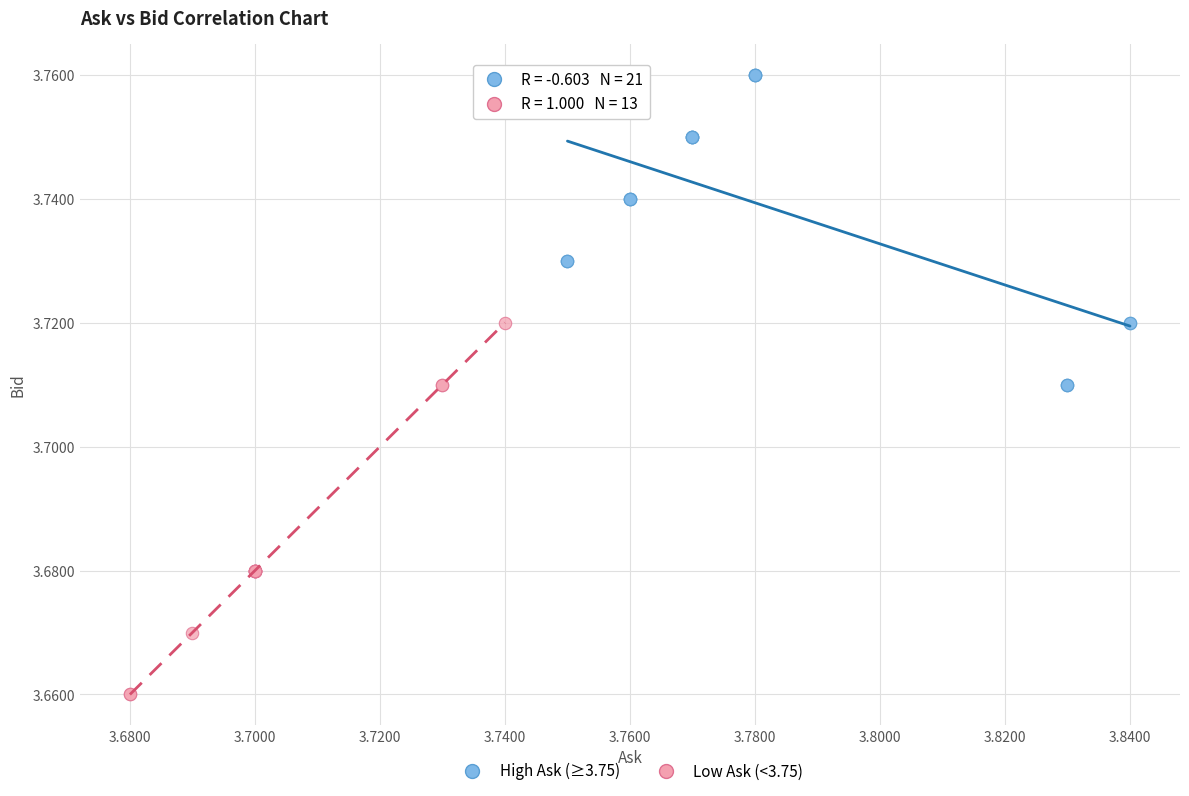

Which series has the widest spread of Y values?

Low Ask (<3.75)